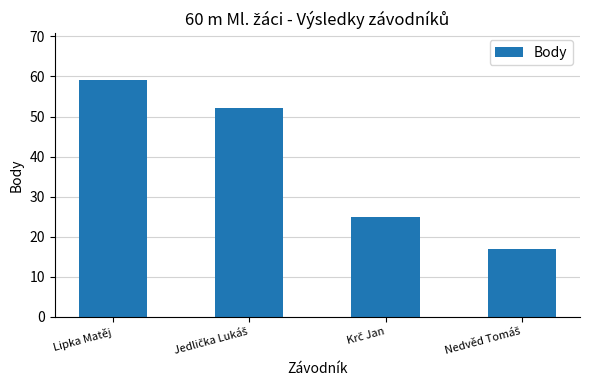

Reading left to right, extract all data points from this chart.

59	52	25	17